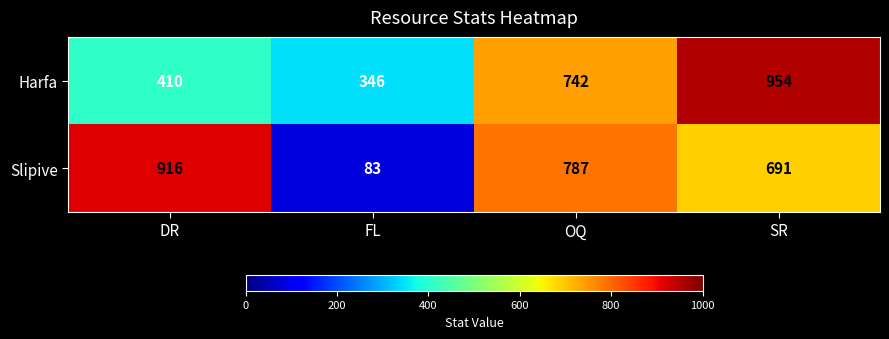

How many series are shown in this chart?

2